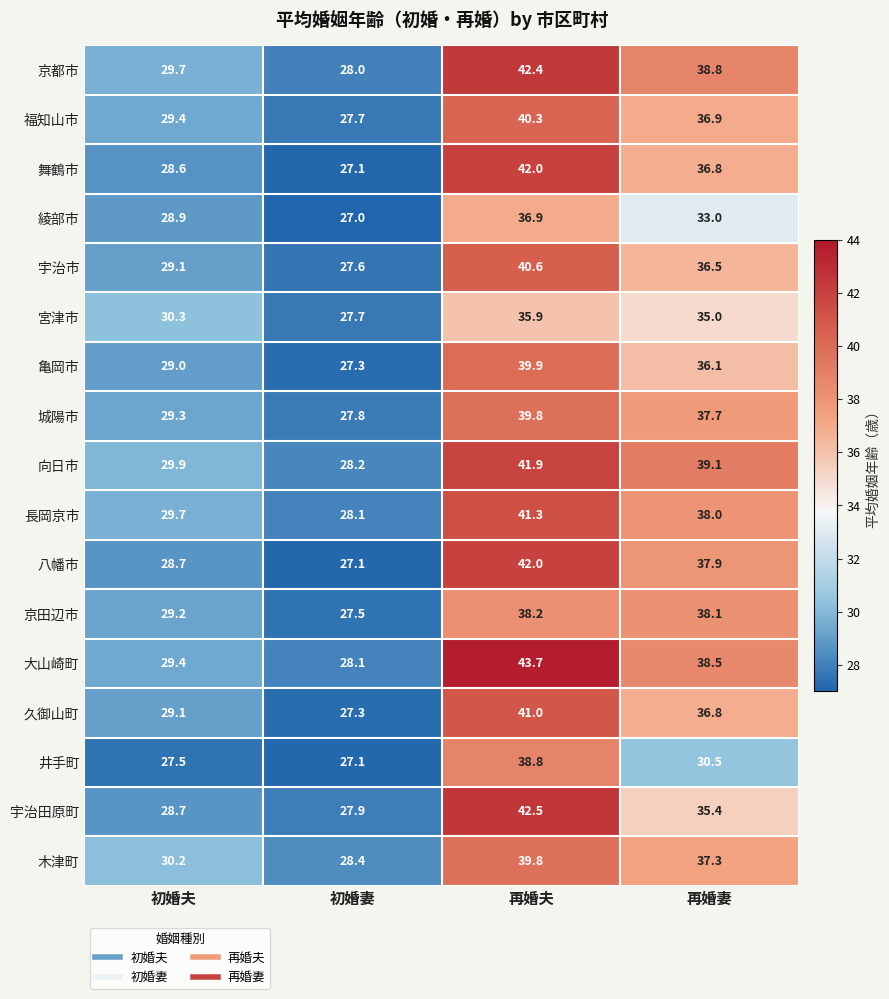

What is the difference between the maximum and minimum values in the 綾部市 series?

9.9